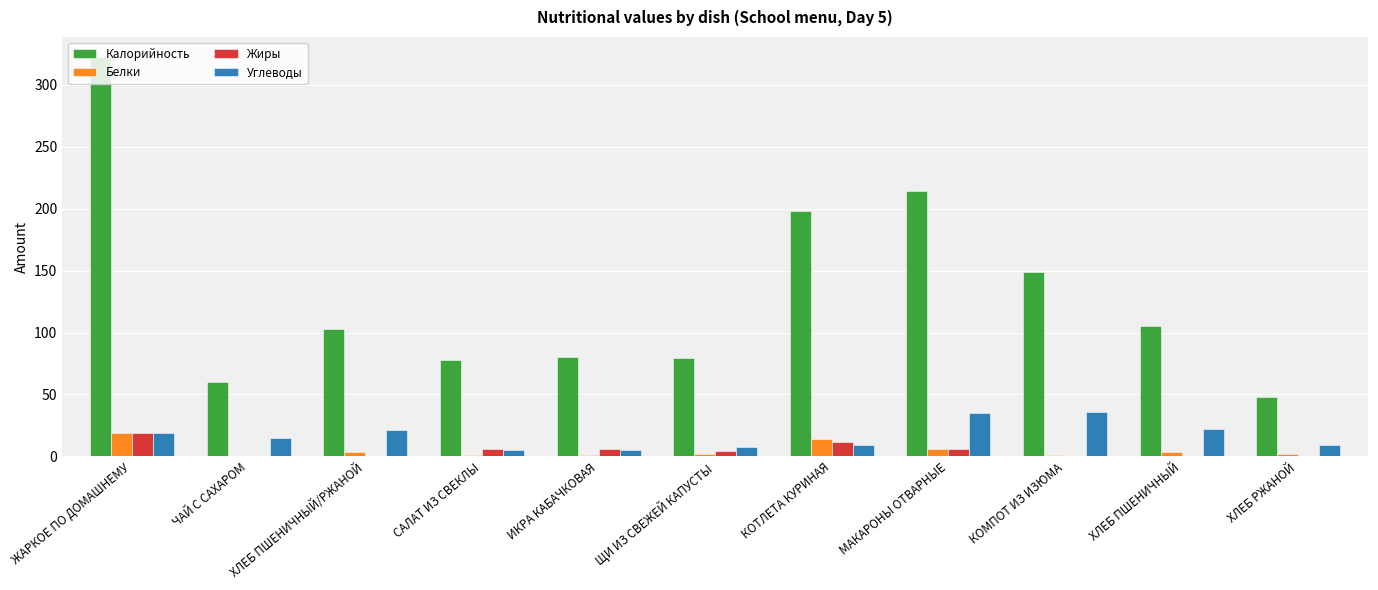

Which category has the highest value across all series?

ЖАРКОЕ ПО ДОМАШНЕМУ